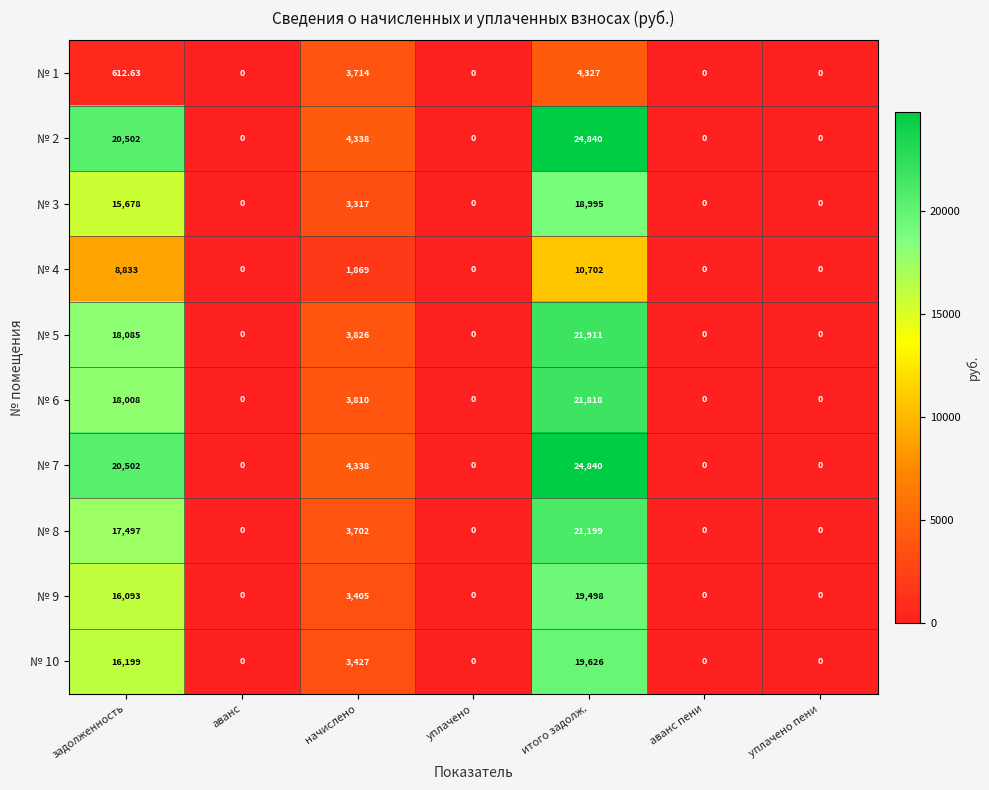

Which category has the highest value across all series?

итого задолж.